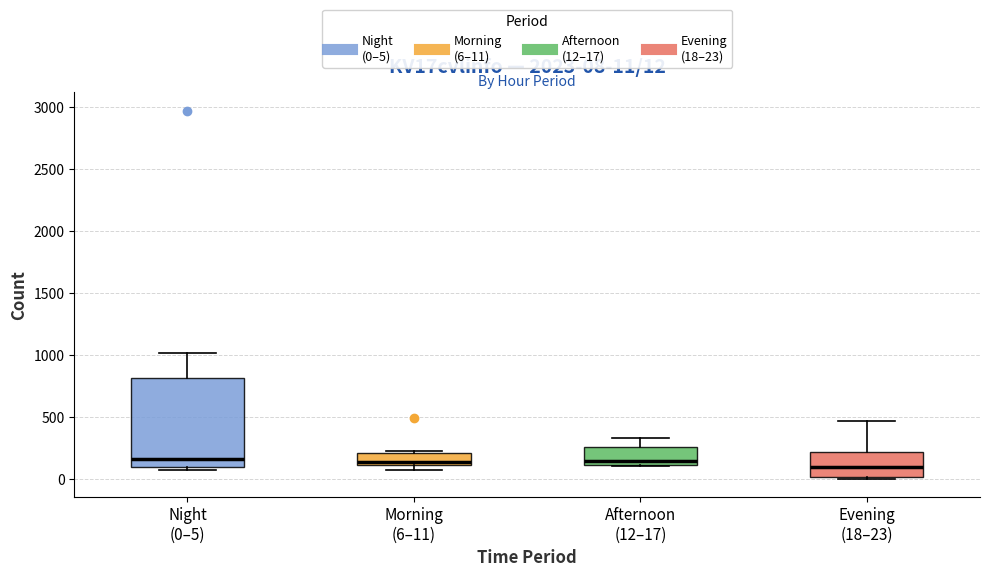

Which box is the tallest, from its lower edge to its upper edge?

Night (0–5)